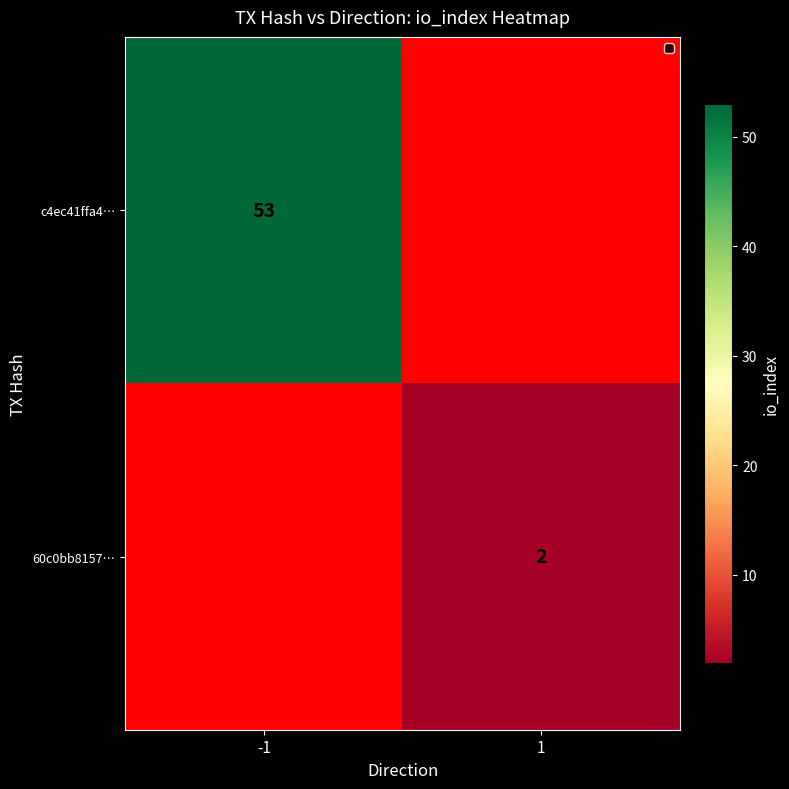

True or false: c4ec41ffa4… has a value of 53 at -1.

True